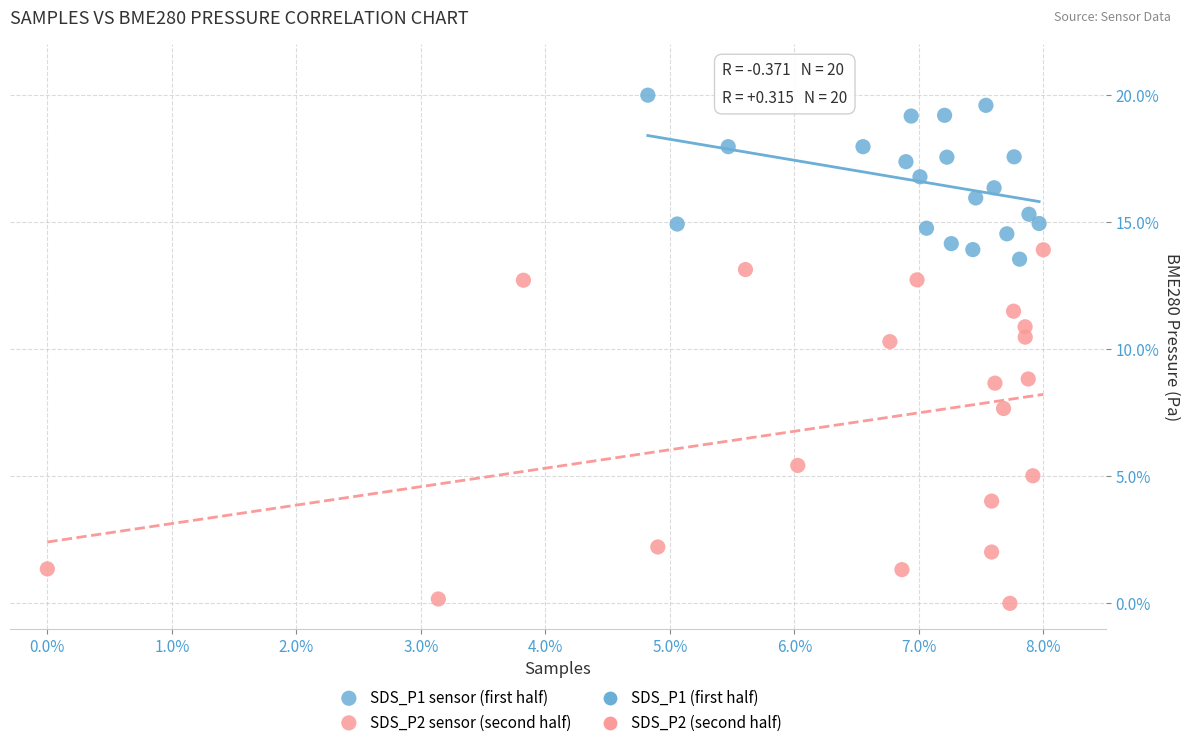

Which series has the largest Y range (max minus min)?

SDS_P2 sensor (second half)